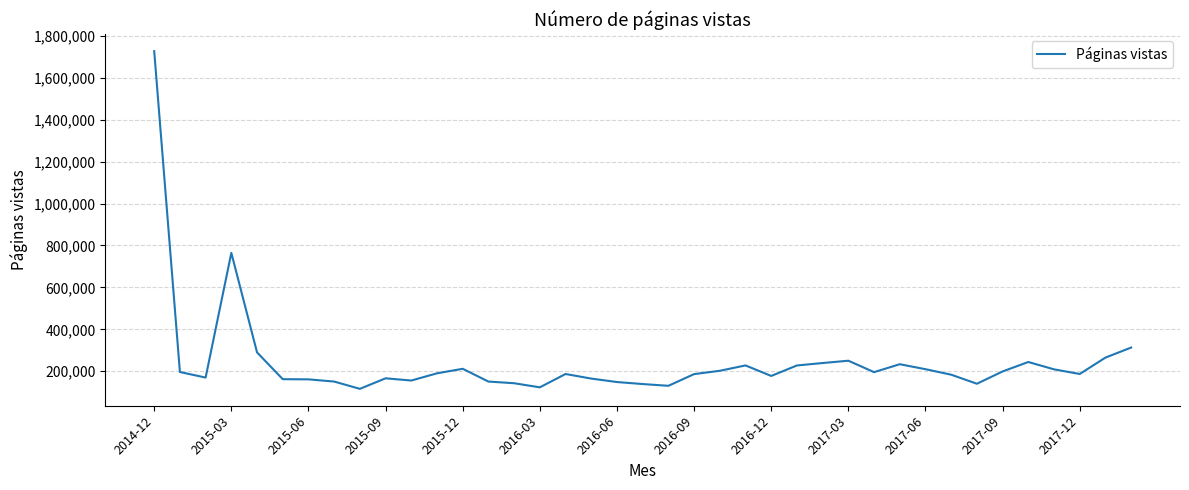

What is the difference between the maximum and minimum values?

1610884